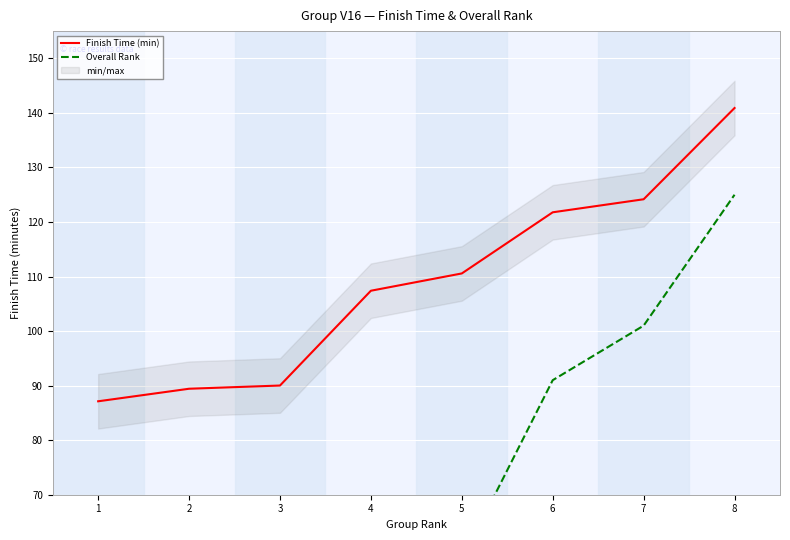

What is the value of the Overall Rank point at the 4th from the left?

46.0